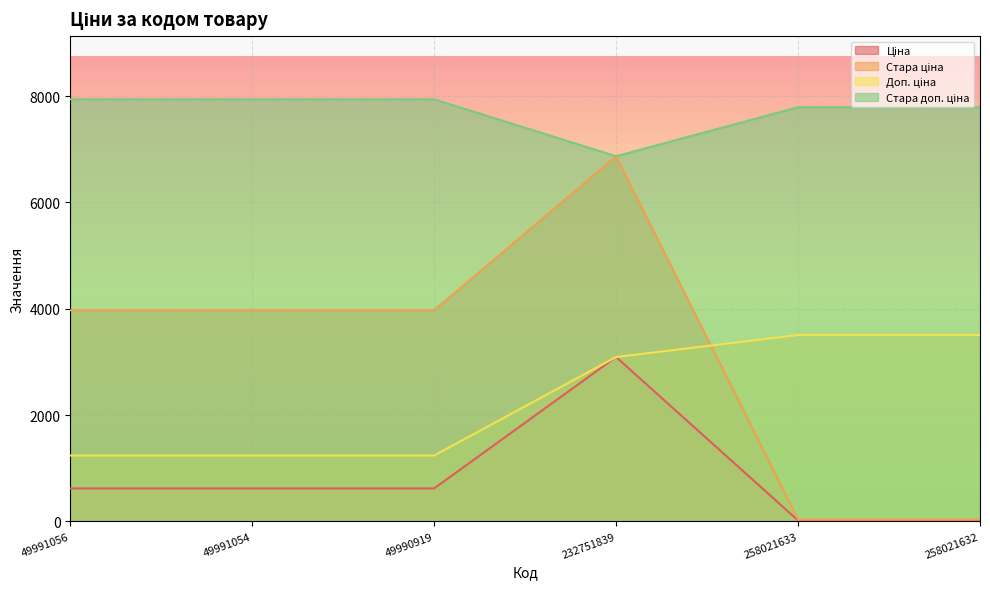

Which series has the largest total across all categories?

Стара доп. ціна